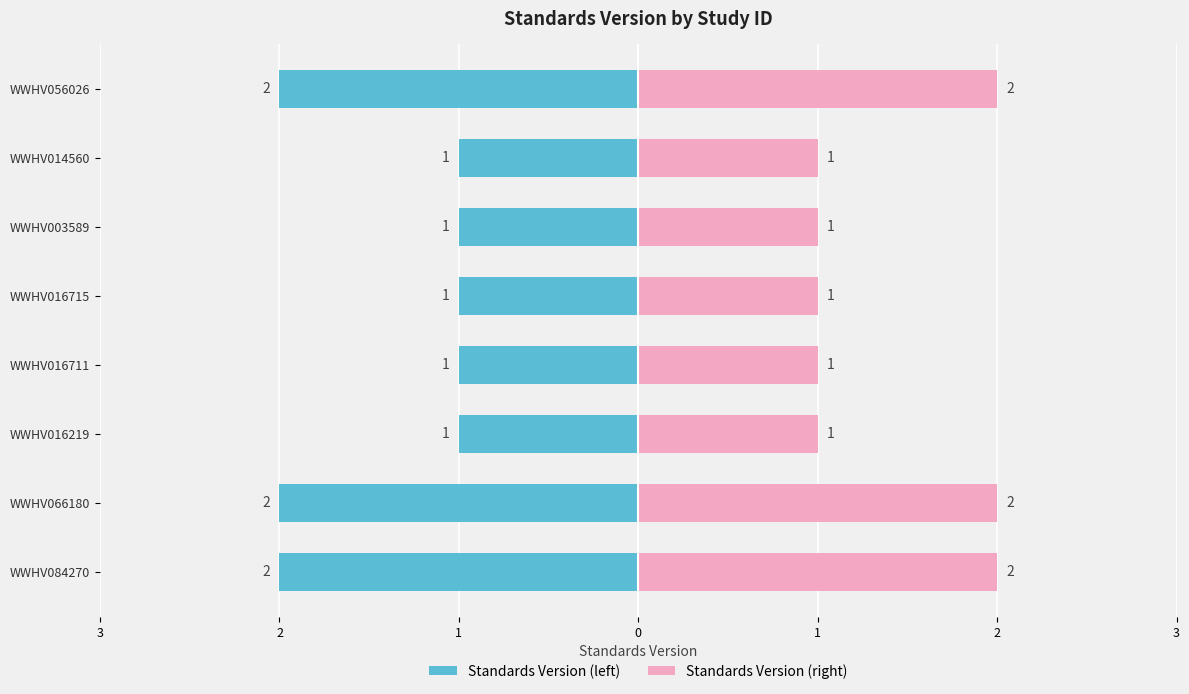

What is the sum of all values?

11